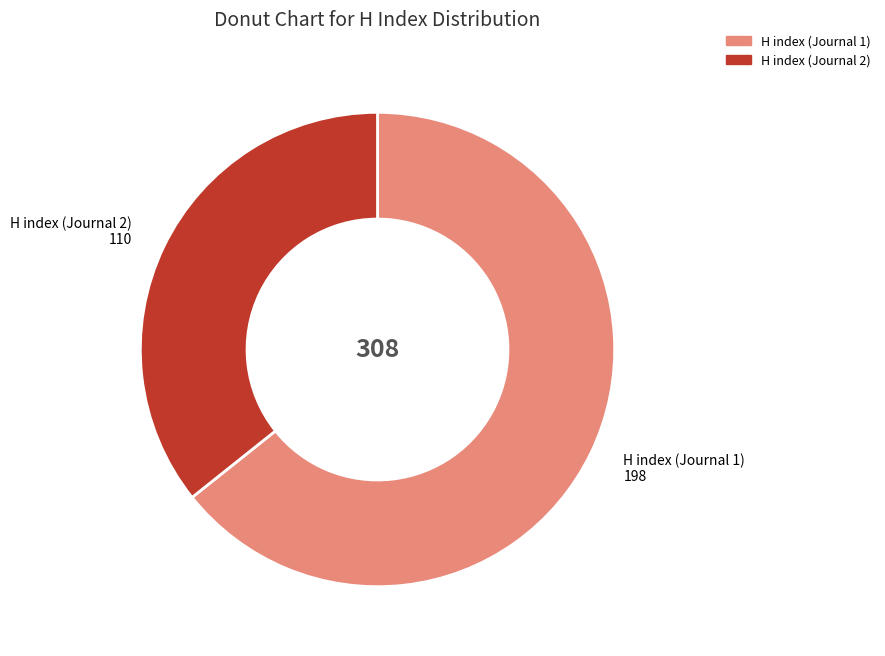

Combined, do H index (Journal 2) and H index (Journal 1) account for over 50%?

Yes